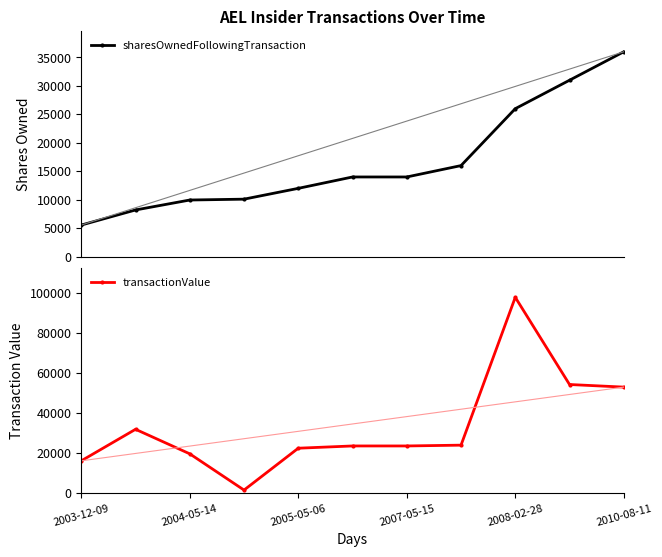

What is the difference between the maximum and minimum values in the transactionValue series?

96211